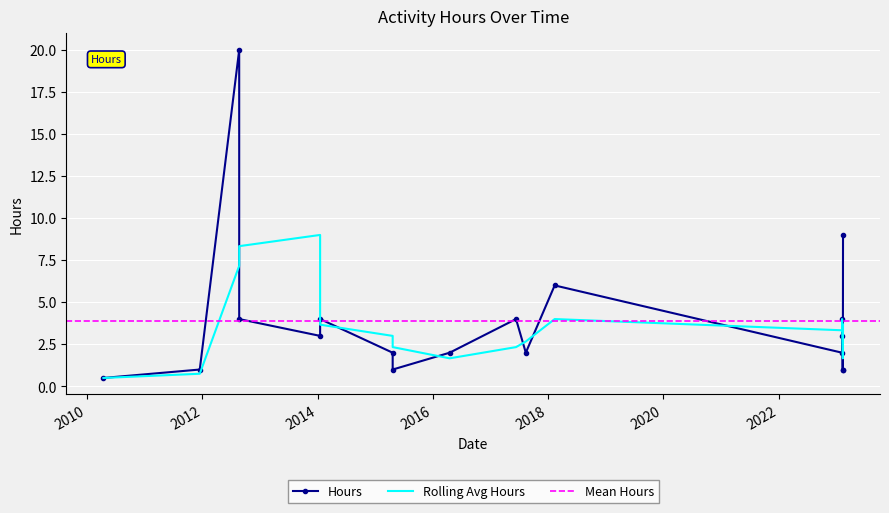

Count the number of categories in the chart.

18